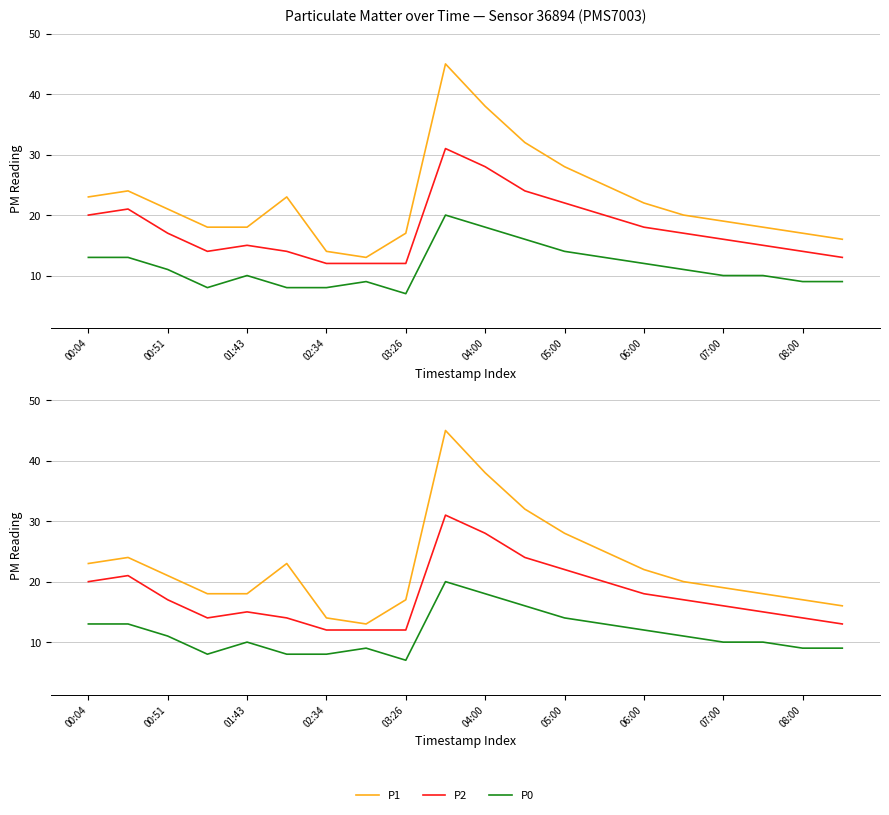

True or false: P2 and P0 cross at least once.

False